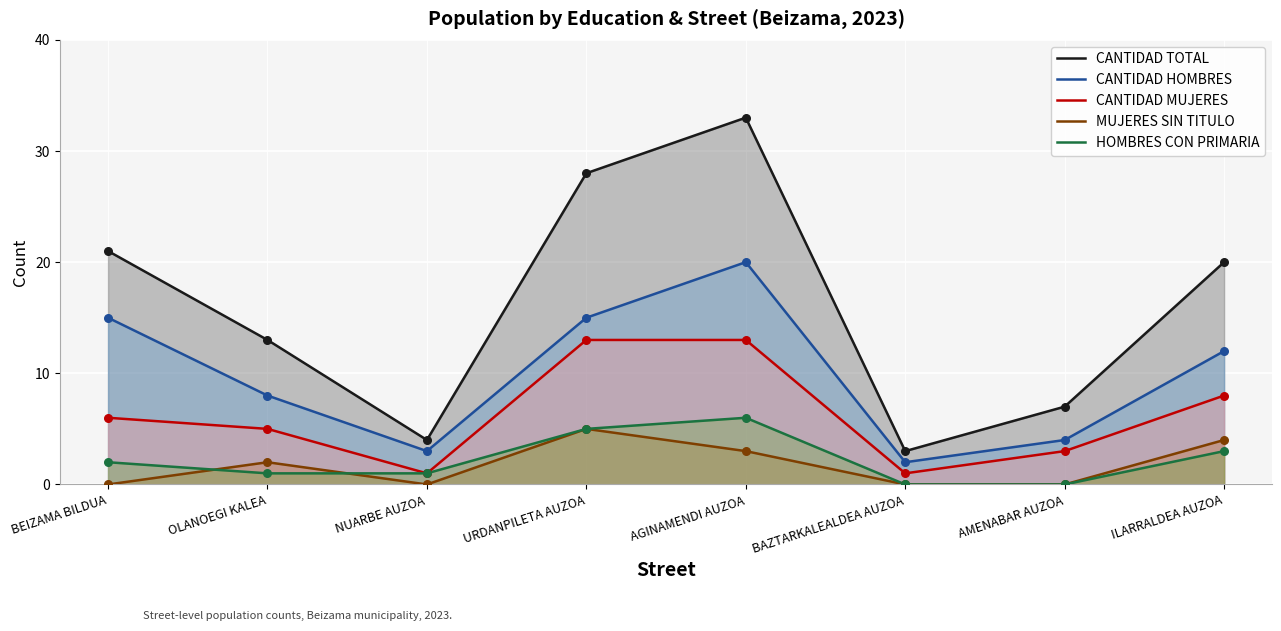

Which series contains the highest Y value?

CANTIDAD TOTAL